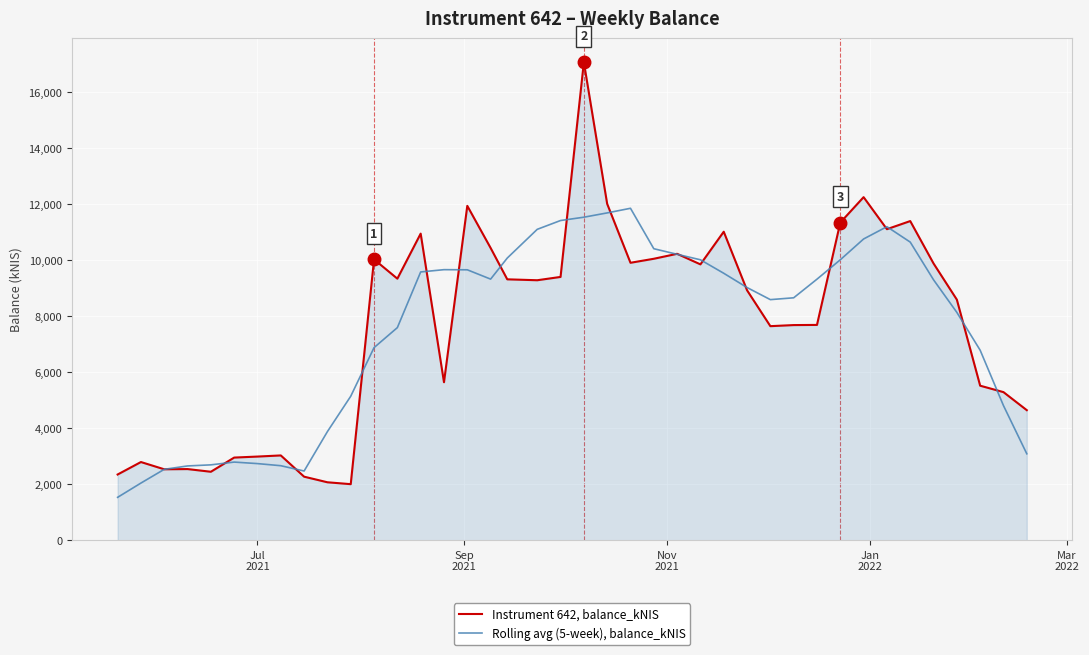

List the series in order of their peak value, lowest first.

Rolling avg (5-week), balance_kNIS, Instrument 642, balance_kNIS